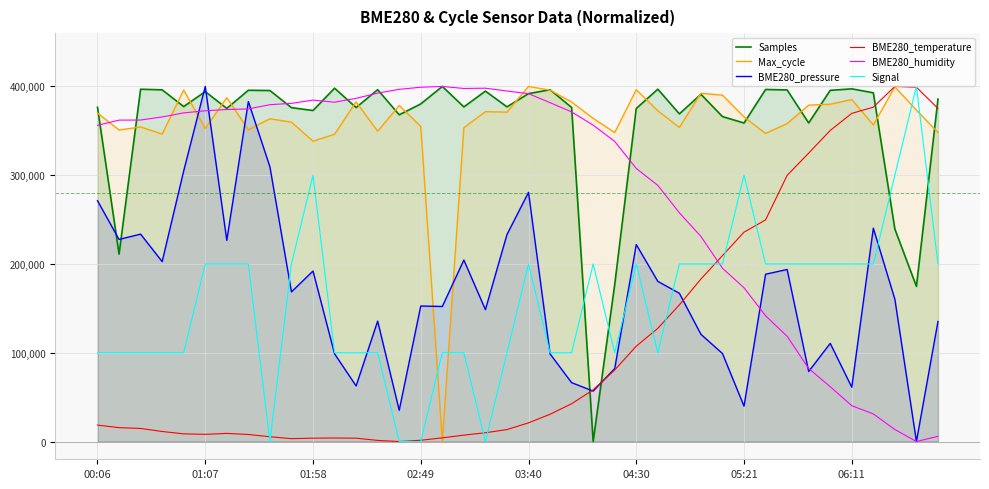

True or false: BME280_humidity and BME280_temperature intersect in this chart.

True